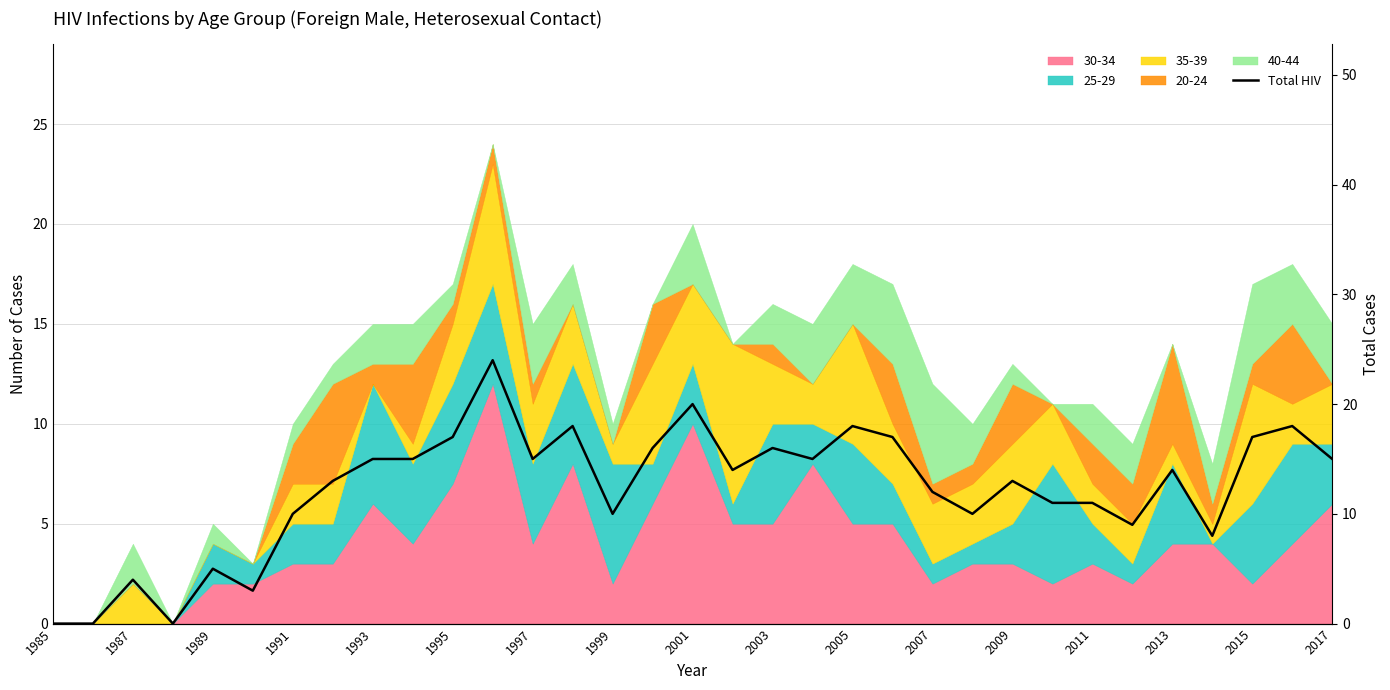

Does the chart have visible grid lines?

Yes